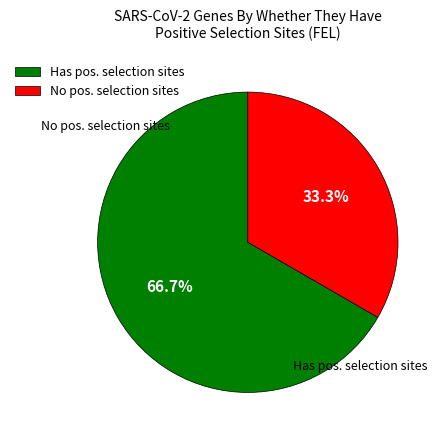

Is there a majority slice in this chart?

Yes